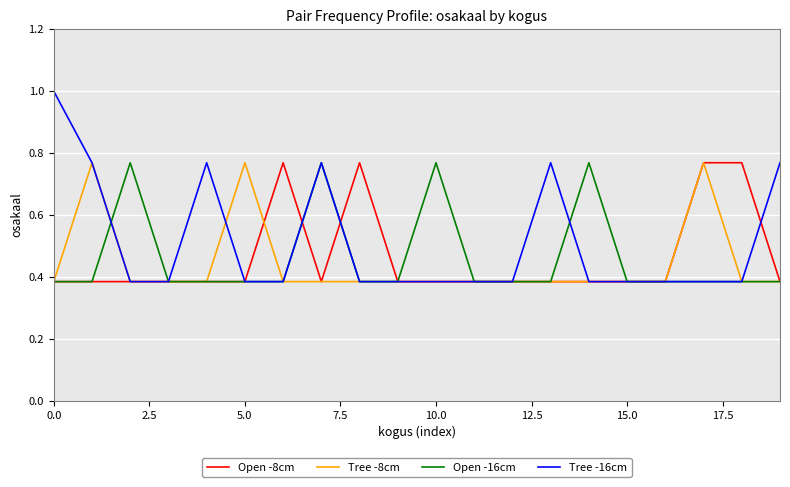

Which series has the largest total across all categories?

Tree -16cm